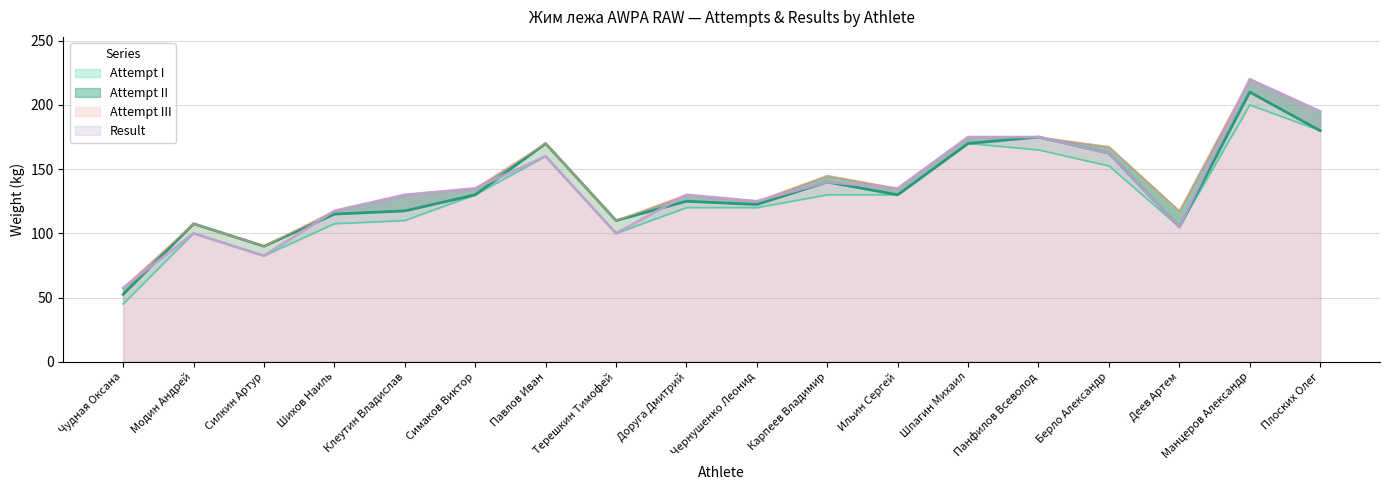

What is the minimum value shown in the chart?

45.0